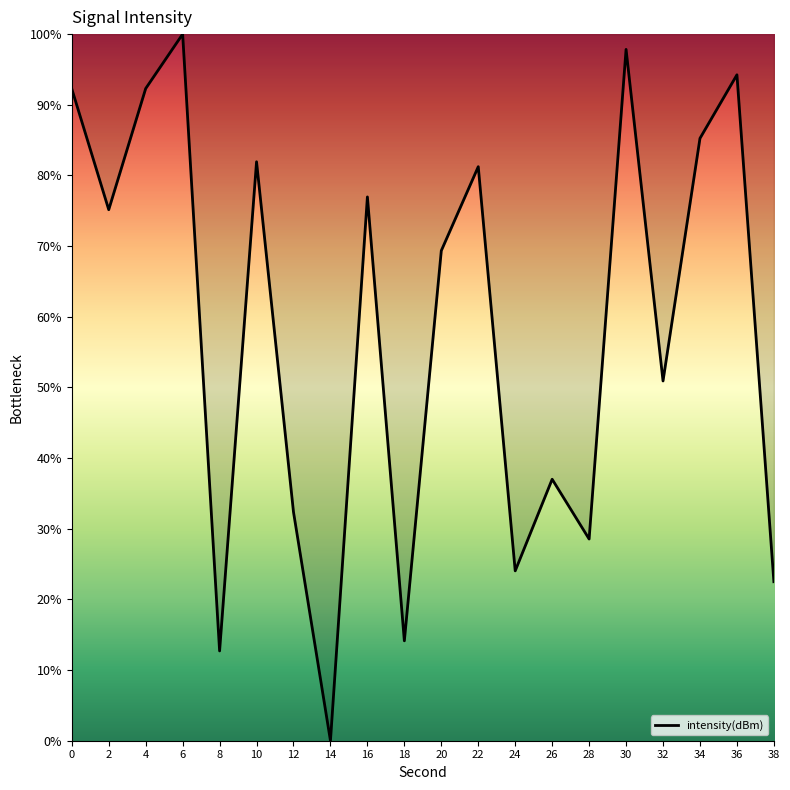

Is this an area chart (filled region under the line)?

No